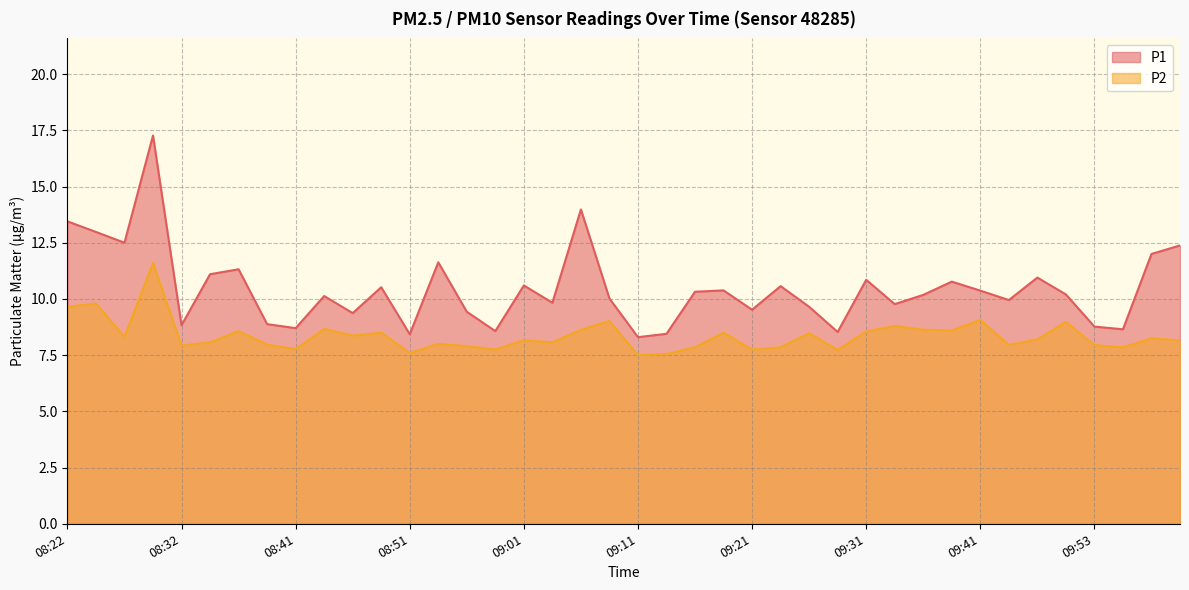

Reading right to left, what are all the values shown in this chart?

P1: 12.4	12.0	8.7	8.8	10.2	10.9	9.9	10.4	10.8	10.2	9.8	10.8	8.5	9.7	10.6	9.5	10.4	10.3	8.4	8.3	10.0	14.0	9.8	10.6	8.6	9.4	11.6	8.4	10.5	9.4	10.1	8.7	8.9	11.3	11.1	8.8	17.3	12.5	13.0	13.4
P2: 8.2	8.2	7.8	8.0	9.0	8.2	8.0	9.1	8.6	8.6	8.8	8.6	7.7	8.5	7.8	7.8	8.5	7.8	7.5	7.5	9.0	8.6	8.1	8.2	7.8	7.9	8.0	7.6	8.5	8.4	8.7	7.8	8.0	8.6	8.1	7.9	11.6	8.3	9.8	9.7